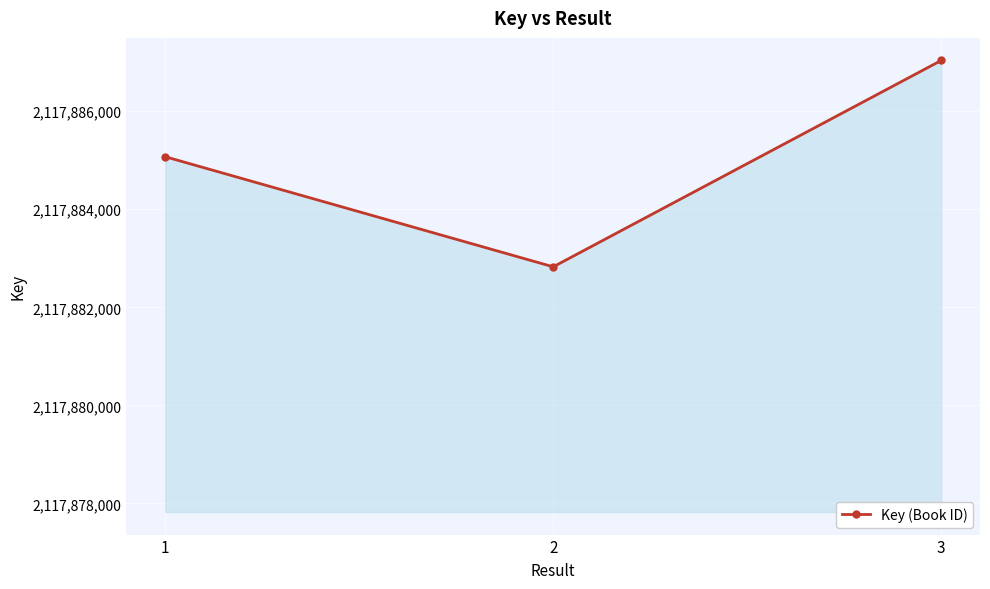

List the labels in order of value, largest first.

3, 1, 2